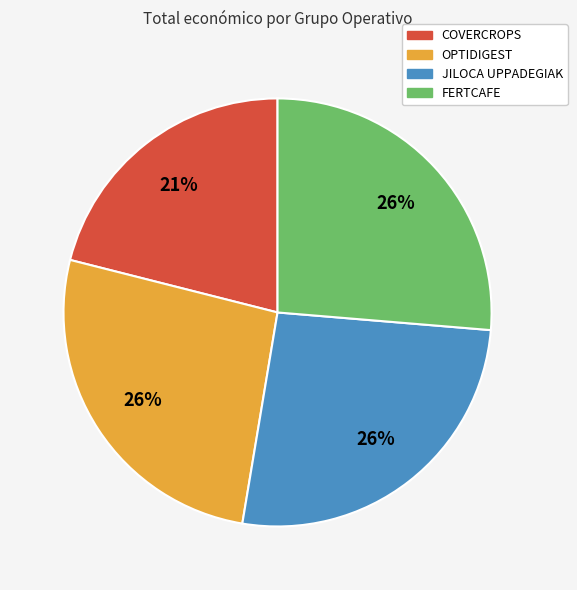

Count the number of slices in the pie.

4